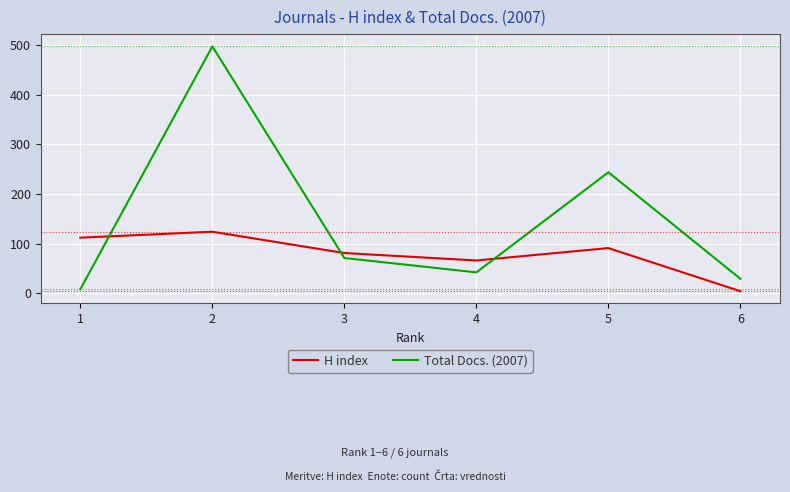

List the labels in order of Total Docs. (2007) value, smallest first.

1, 6, 4, 3, 5, 2